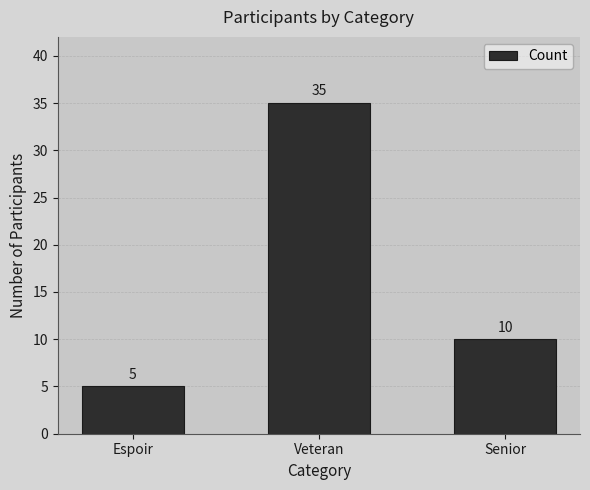

What is the average value?

17